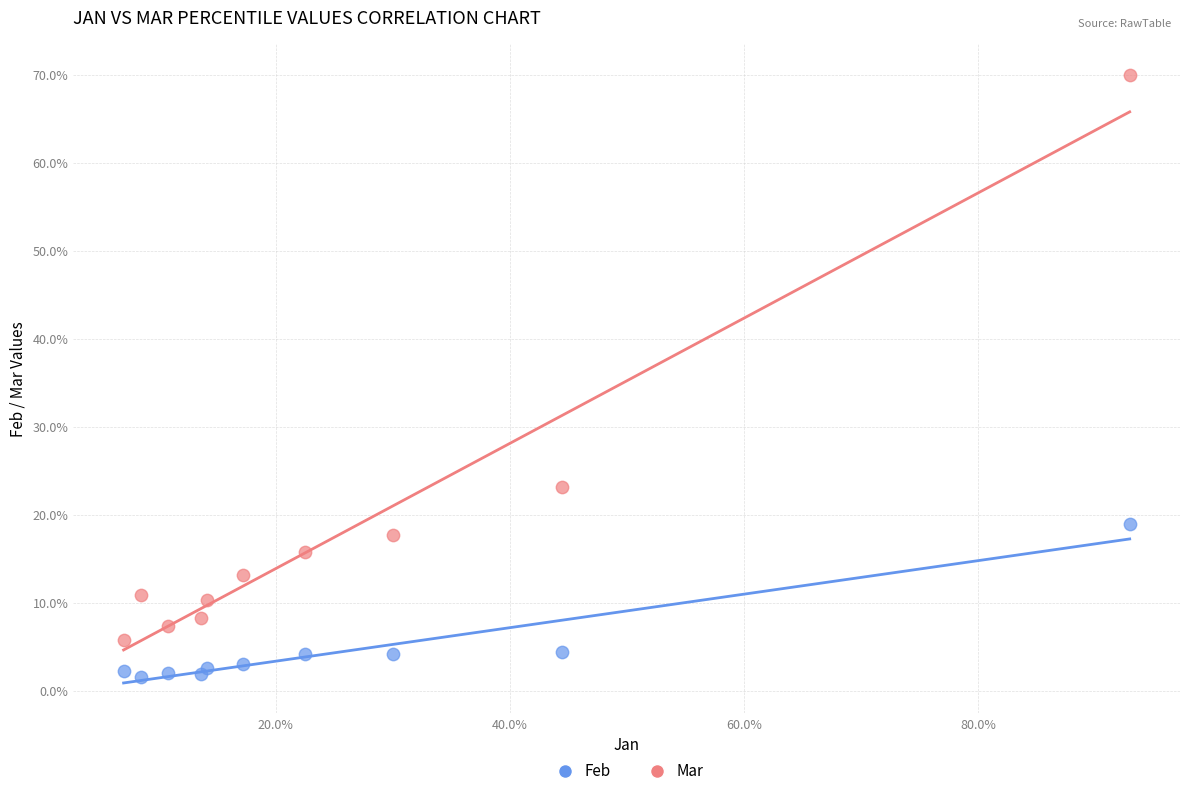

Which series reaches the maximum Y coordinate?

Mar